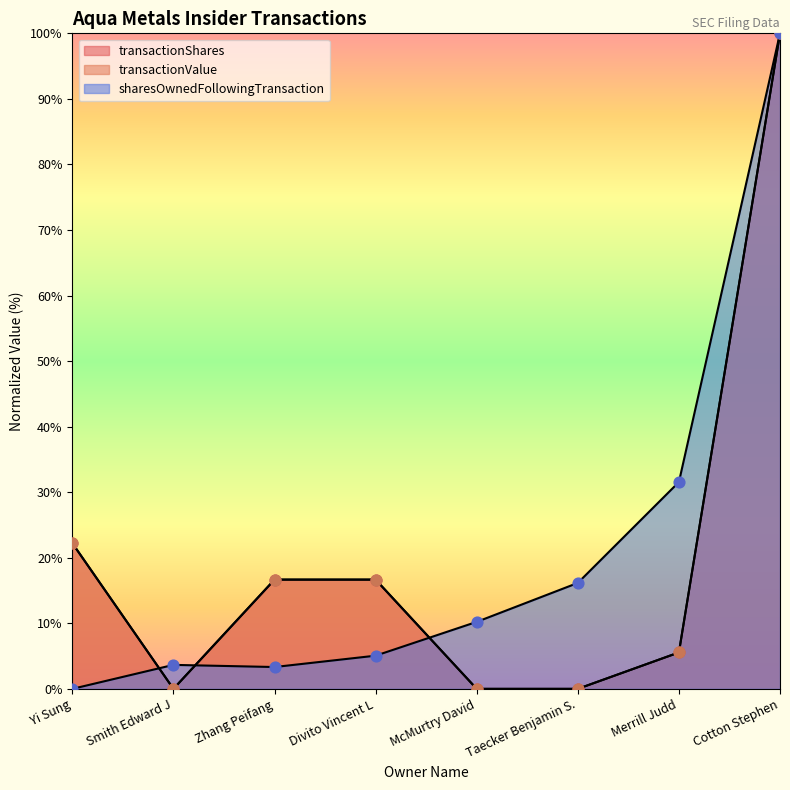

What are all the series names shown in the legend?

transactionShares, transactionValue, sharesOwnedFollowingTransaction